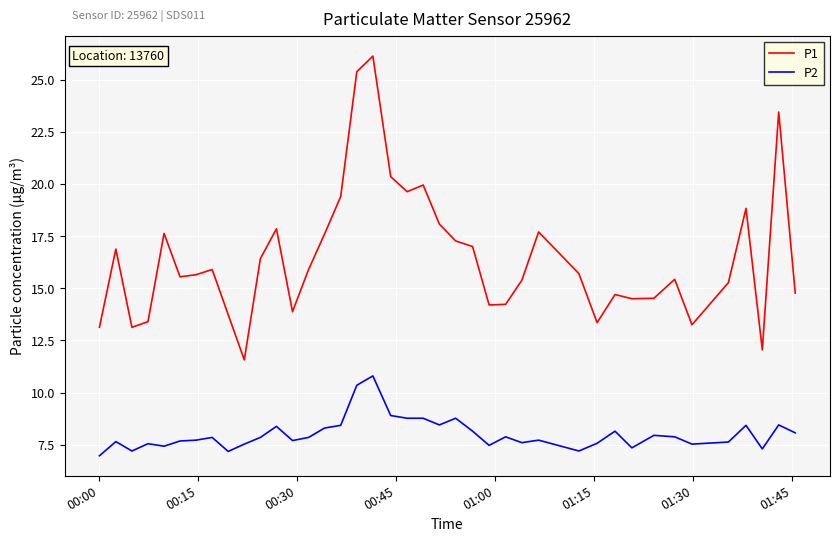

Rank the series by their average value, from highest to lowest.

P1, P2